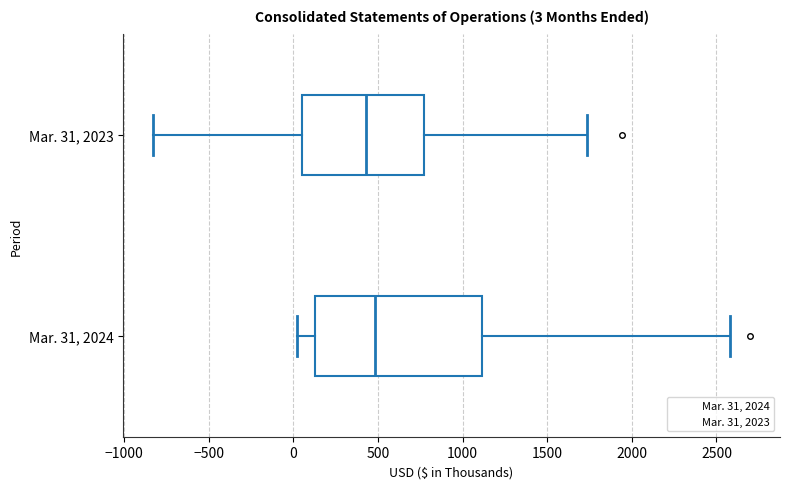

Which box has the furthest to the left median line?

Mar. 31, 2023